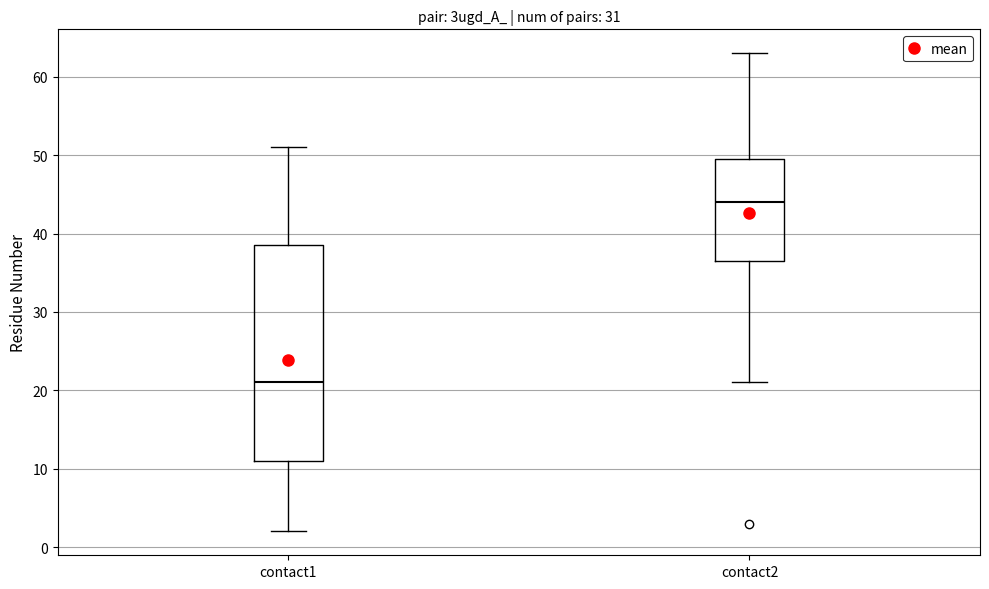

Where is the upper edge of the box for contact2 on the y-axis? The values are not printed on the chart, so give them approximately, as read against the axis.

50